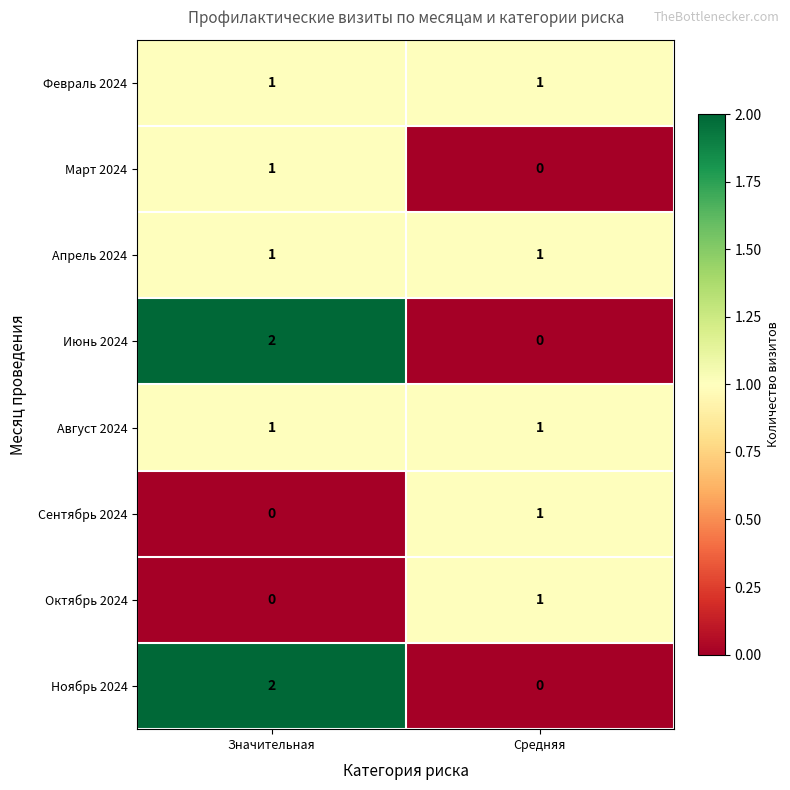

Rank the categories by Июнь 2024 value from highest to lowest.

Значительная, Средняя